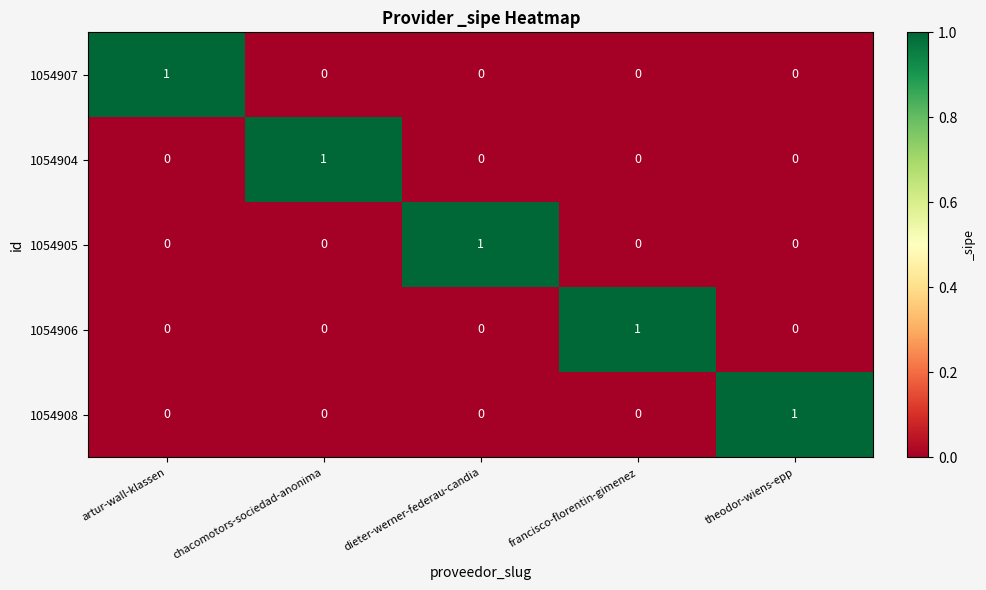

How many categories are shown in the chart?

5